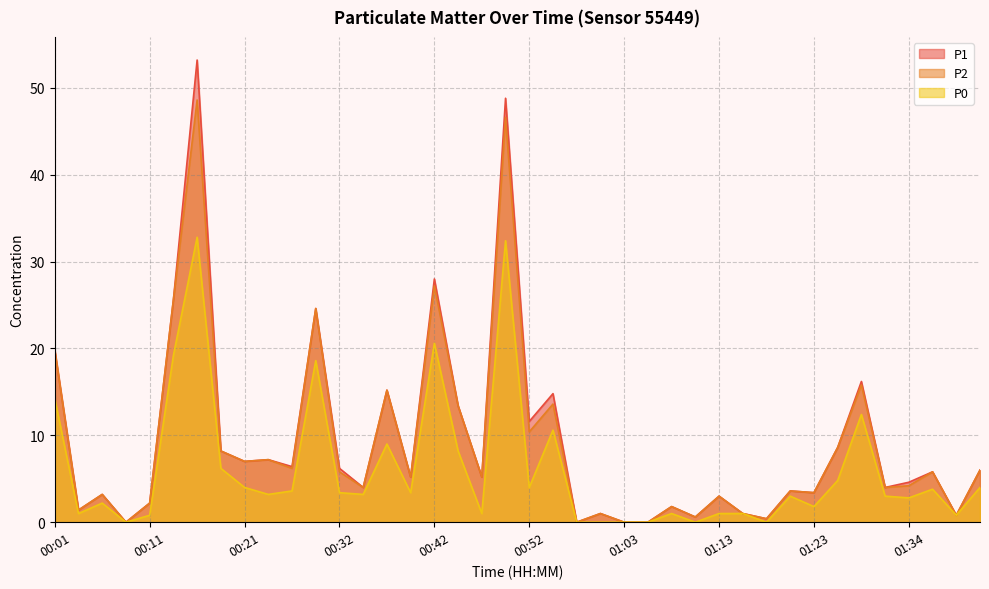

What is the value of the P0 point at the 38th from the left?

3.8